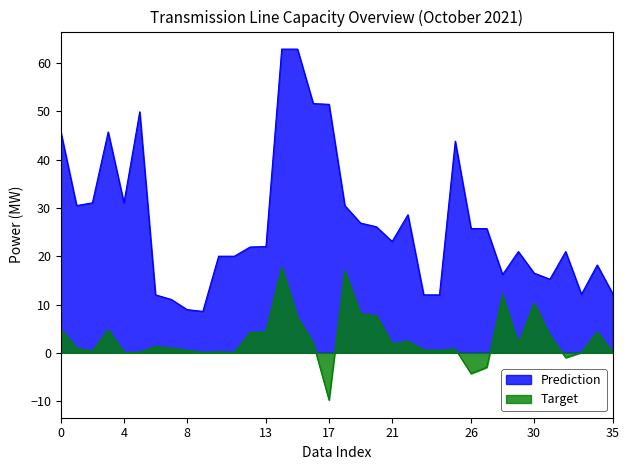

Is it true that Prediction equals 28.8 at 30?

False